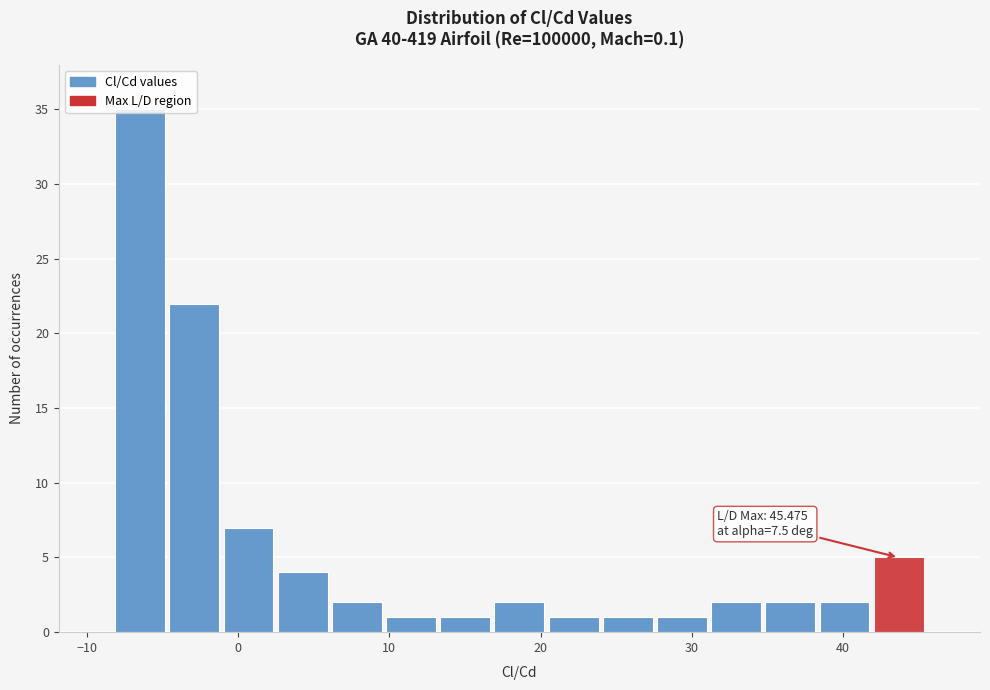

Around what value on the x-axis is the tallest bar? Give the approximate position of its centre, as read against the axis.

-6